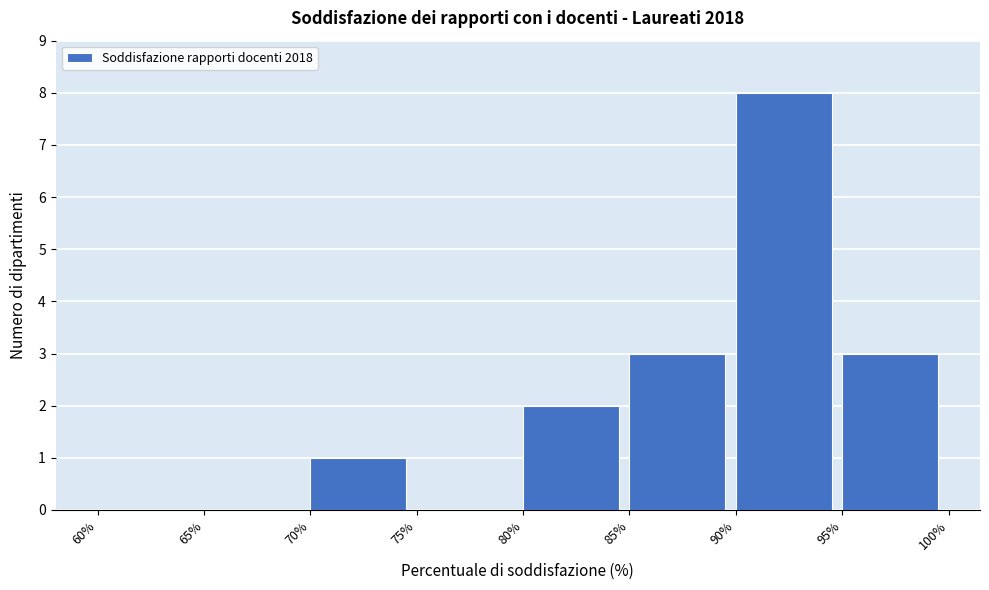

What is the height of the bar covering 90% to 95% on the x-axis? The values are not printed on the chart, so give them approximately, as read against the axis.

8